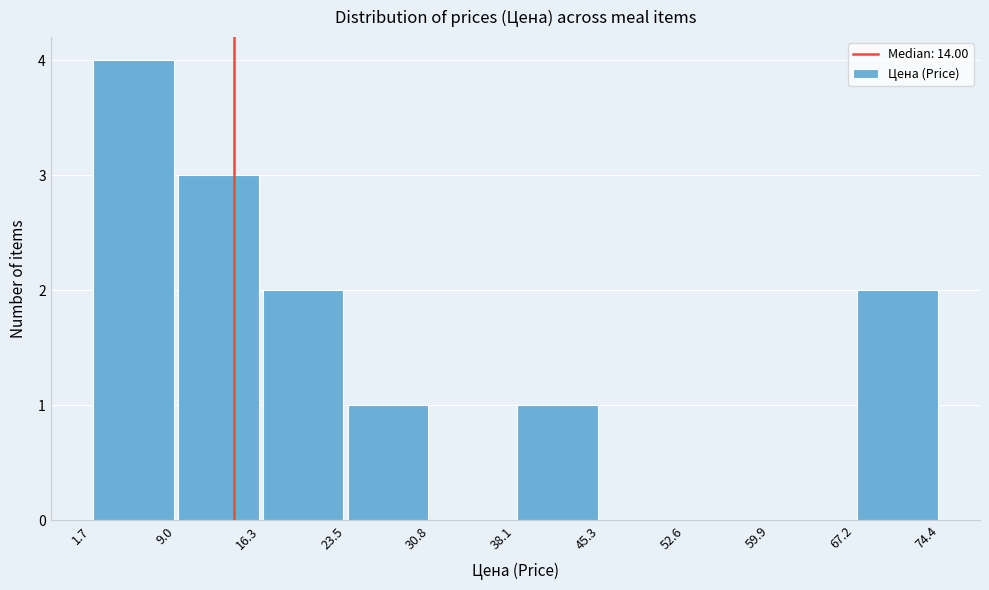

Reading left to right, transcribe this chart: for each bar, give the range it covers on the x-axis and its height. The values are not printed on the chart, so give them approximately, as read against the axis.

1.7 to 9.0: 4
9.0 to 16.3: 3
16.3 to 23.5: 2
23.5 to 30.8: 1
30.8 to 38.1: 0
38.1 to 45.3: 1
45.3 to 52.6: 0
52.6 to 59.9: 0
59.9 to 67.2: 0
67.2 to 74.4: 2